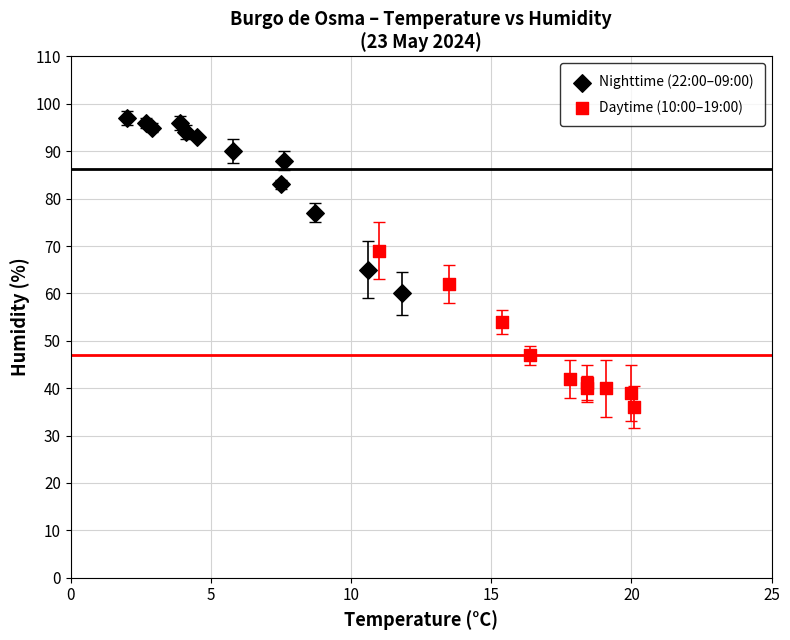

Which series reaches the minimum Y coordinate?

Daytime (10:00–19:00)